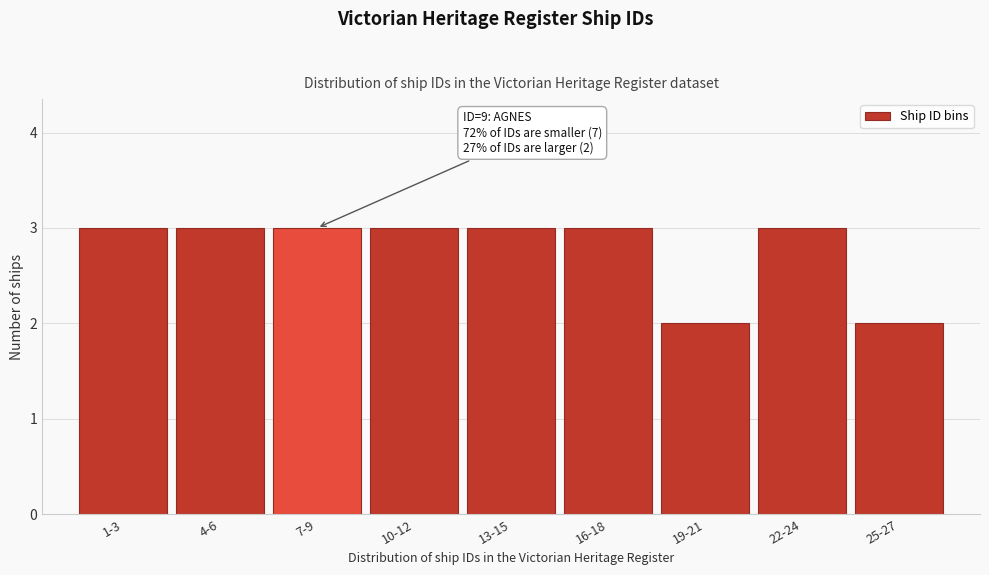

Reading right to left, transcribe all the data shown in this chart.

25-27=2	22-24=3	19-21=2	16-18=3	13-15=3	10-12=3	7-9=3	4-6=3	1-3=3